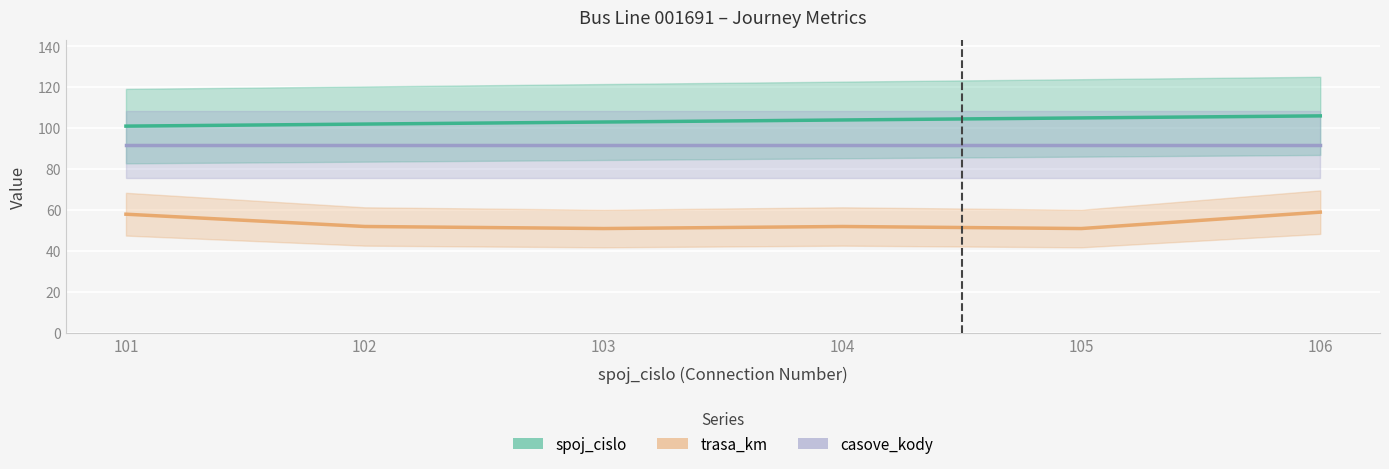

What is the difference between the maximum and minimum values in the spoj_cislo series?

5